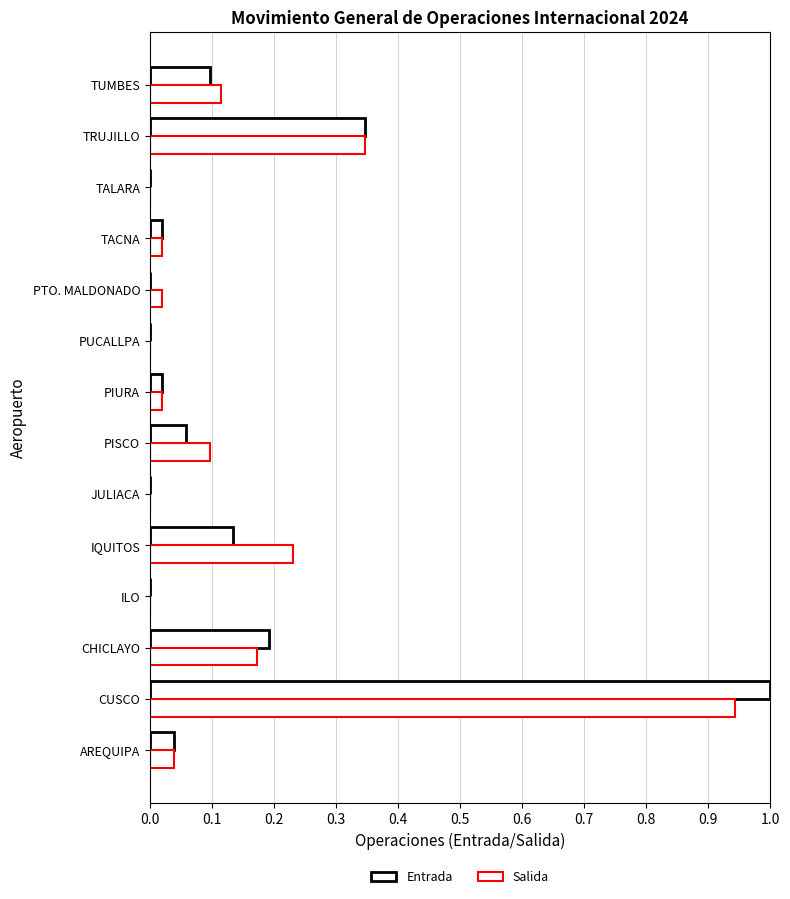

Count the number of categories in the chart.

14